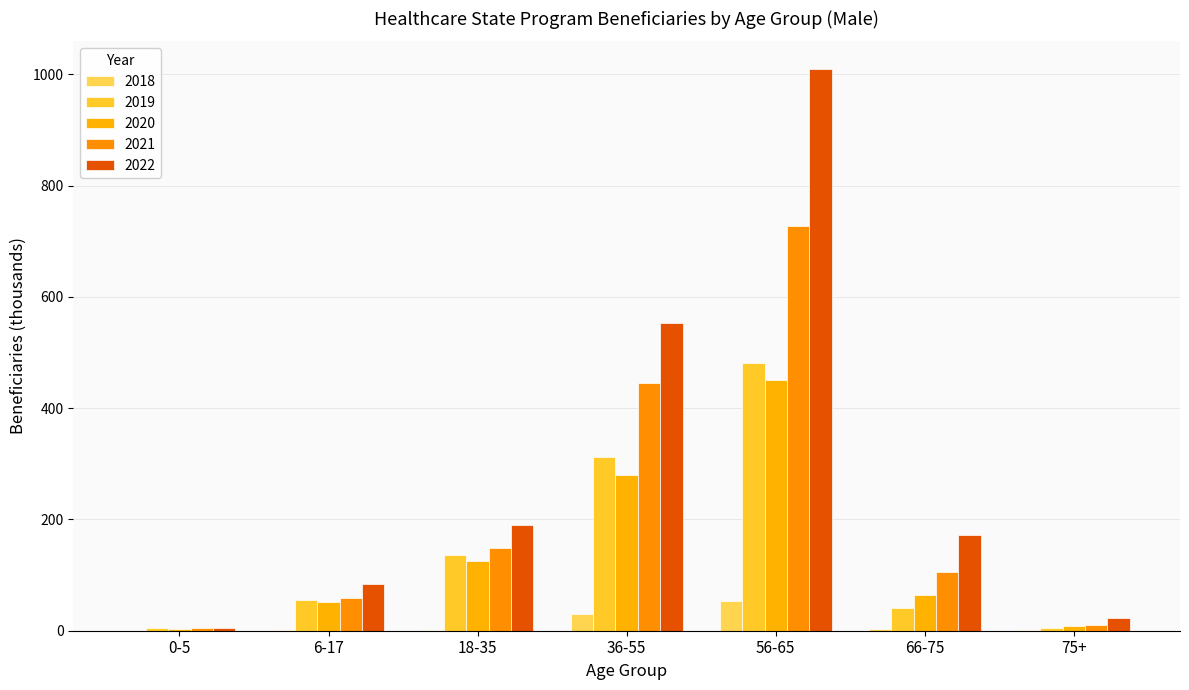

How many distinct data groups are displayed?

5